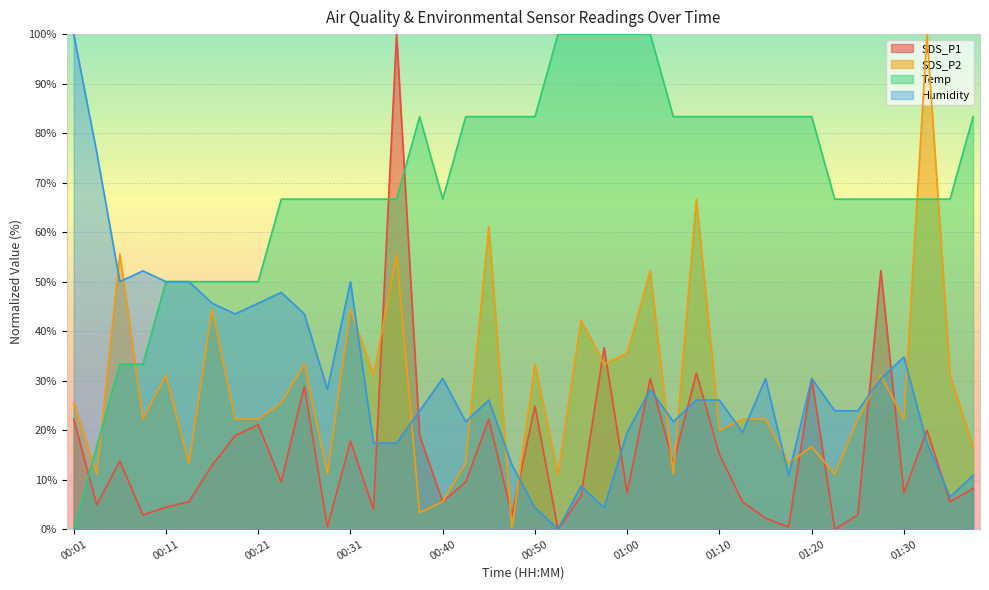

At how many categories does at least one series exceed 53?

34